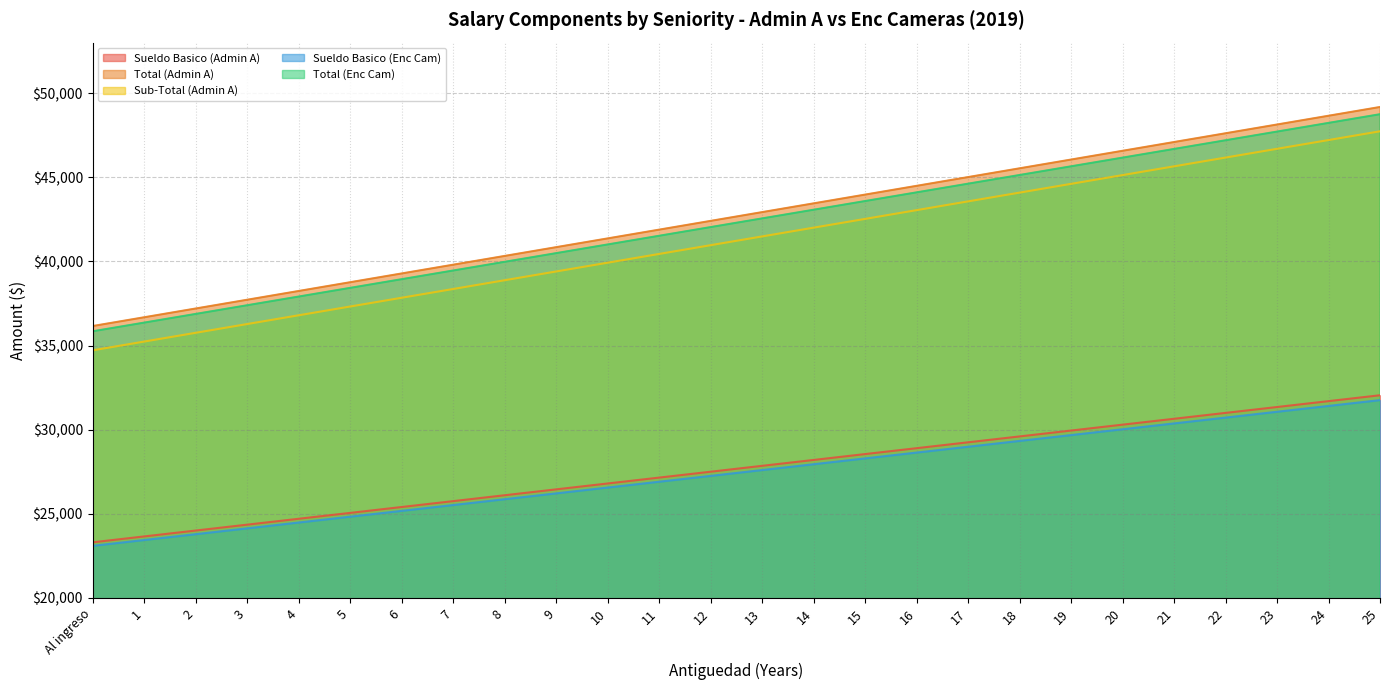

What is the difference between the maximum and minimum values in the Sub-Total (Admin A) series?

13017.6